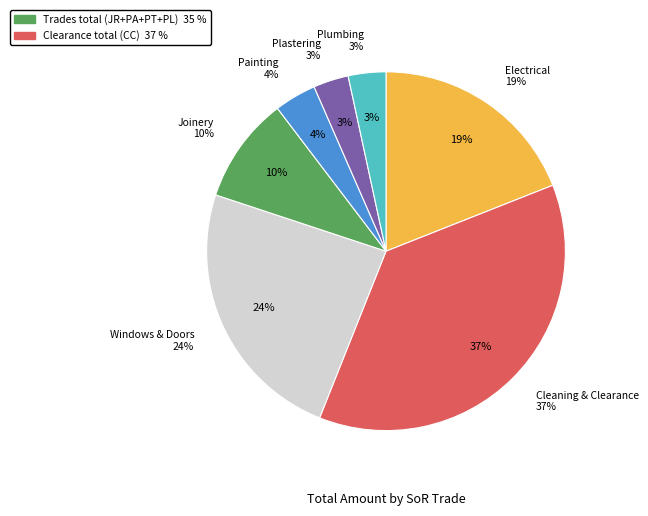

How many segments does this pie chart have?

7